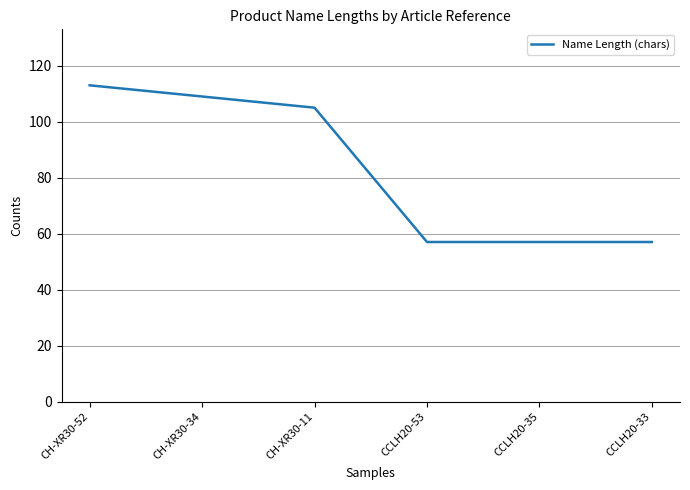

Where is the data nearest to the value 85?

CH-XR30-11